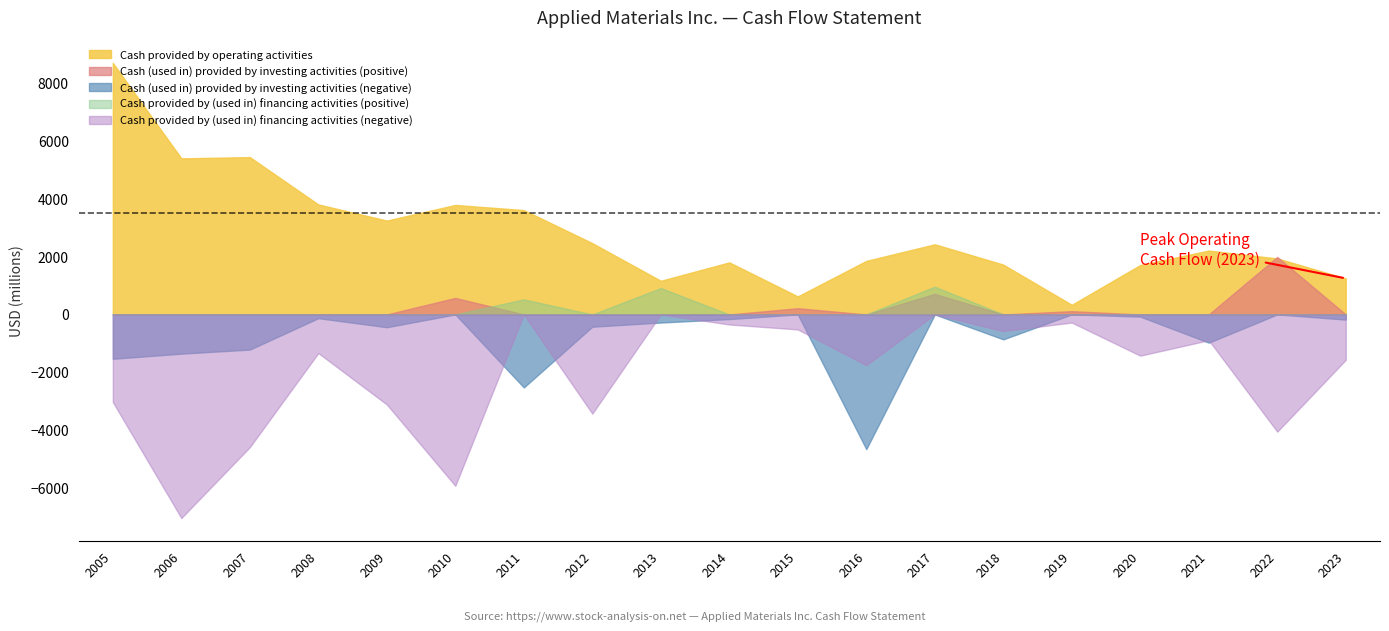

Does the chart display data point markers on the line(s)?

No